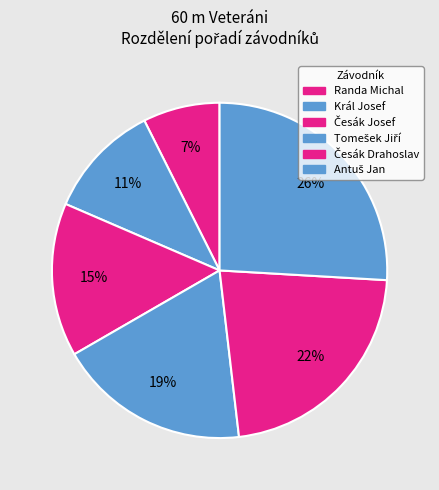

What percentage is the Česák Drahoslav slice, to the nearest percent?

22%